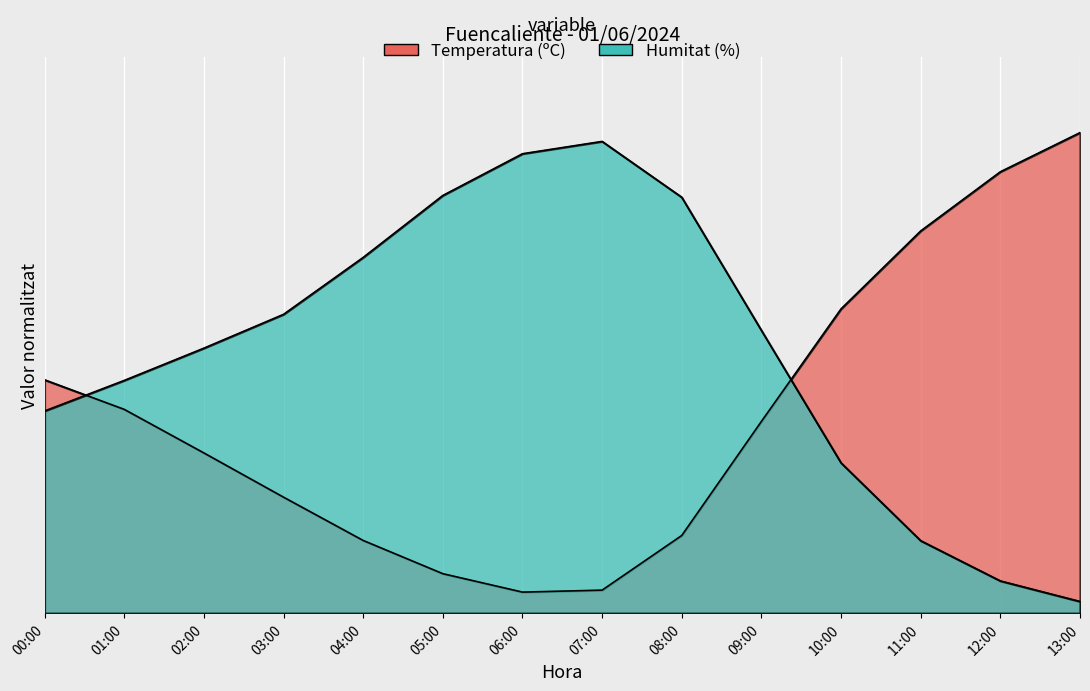

Between 10:00 and 13:00, which series saw the biggest shift?

Temperatura (ºC)